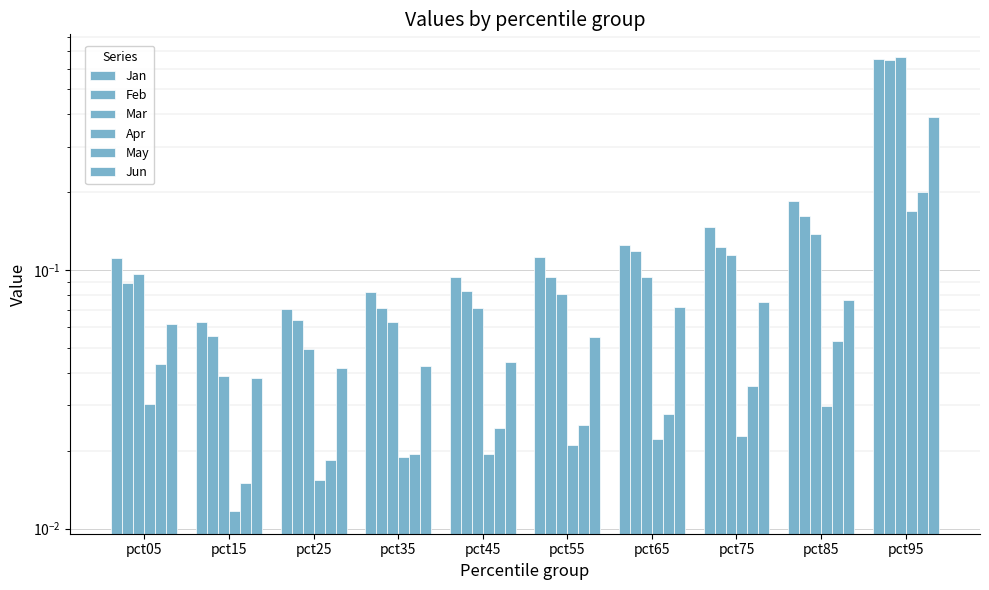

Are the bars grouped side by side (vs. stacked)?

Yes